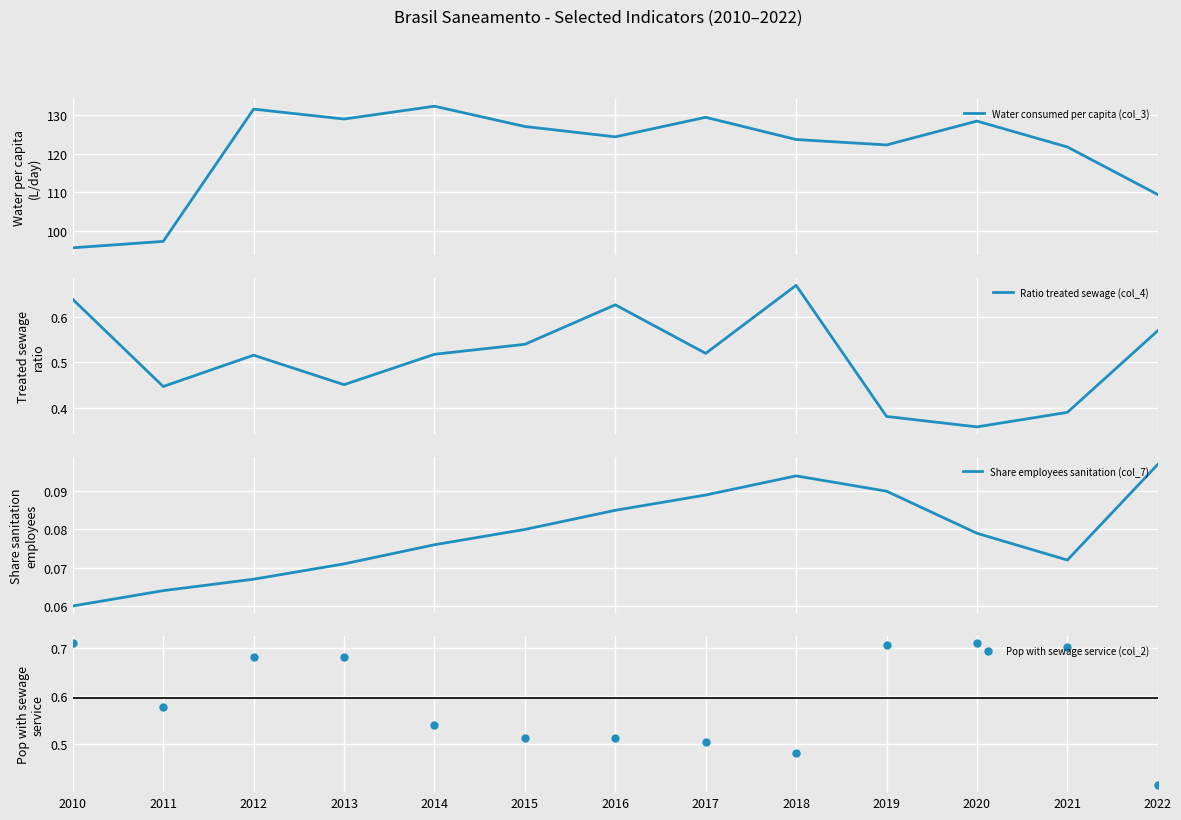

What are all the series names shown in the legend?

Water consumed per capita (col_3), Ratio treated sewage (col_4), Share employees sanitation (col_7), Pop with sewage service (col_2)